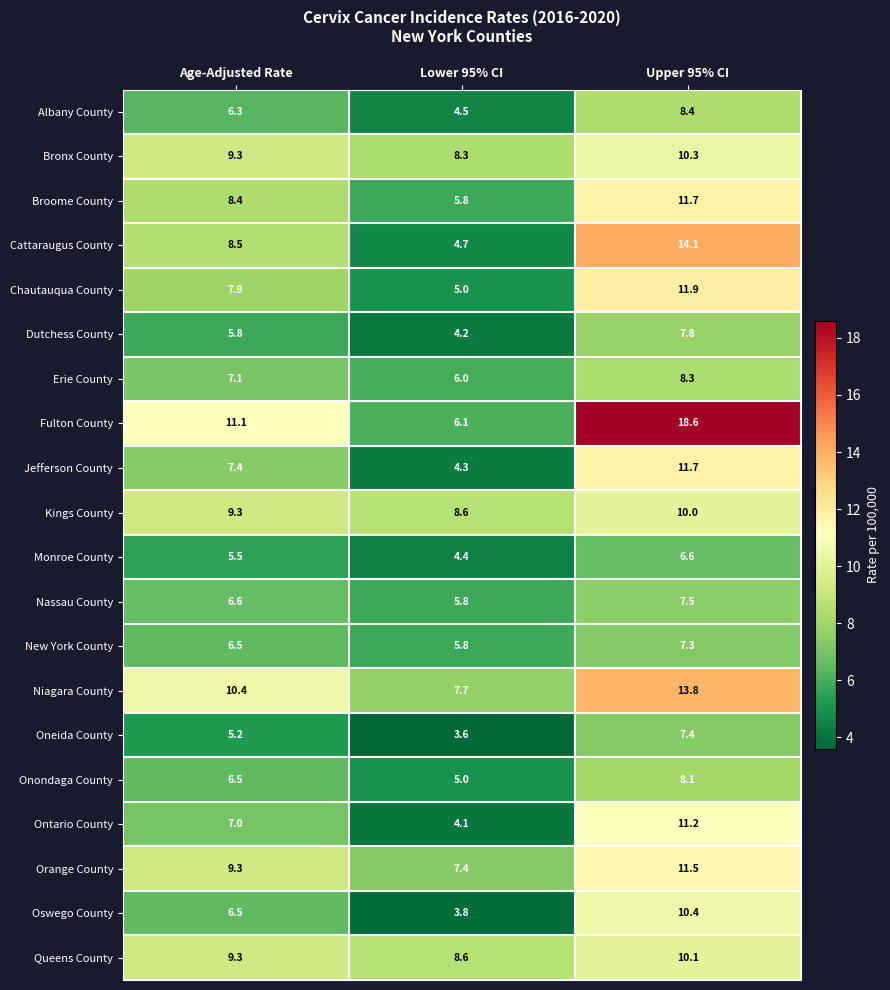

What is the spread (max minus min) of values at Upper 95% CI?

12.0